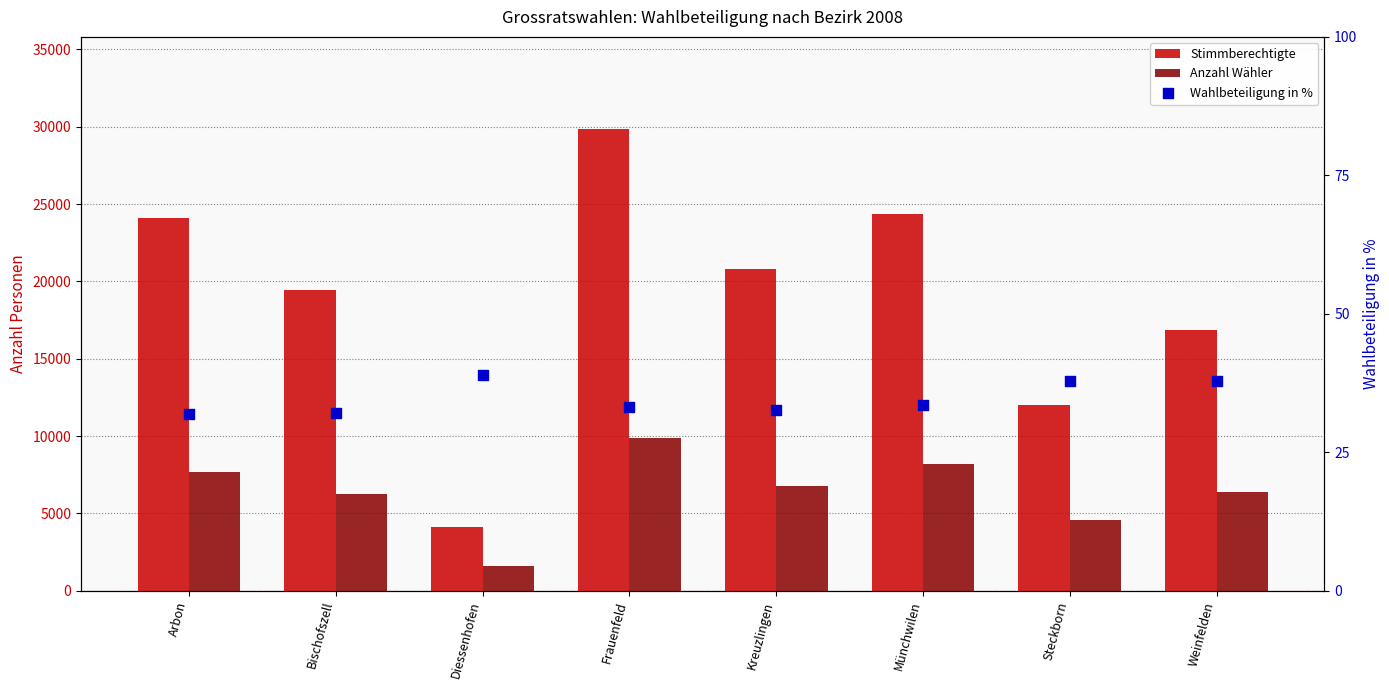

At how many categories does at least one series exceed 10629?

7